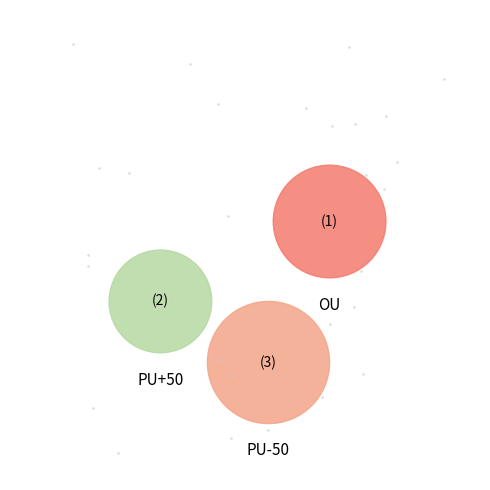

The PU+50 slice represents 26% of the pie. True or false?

True